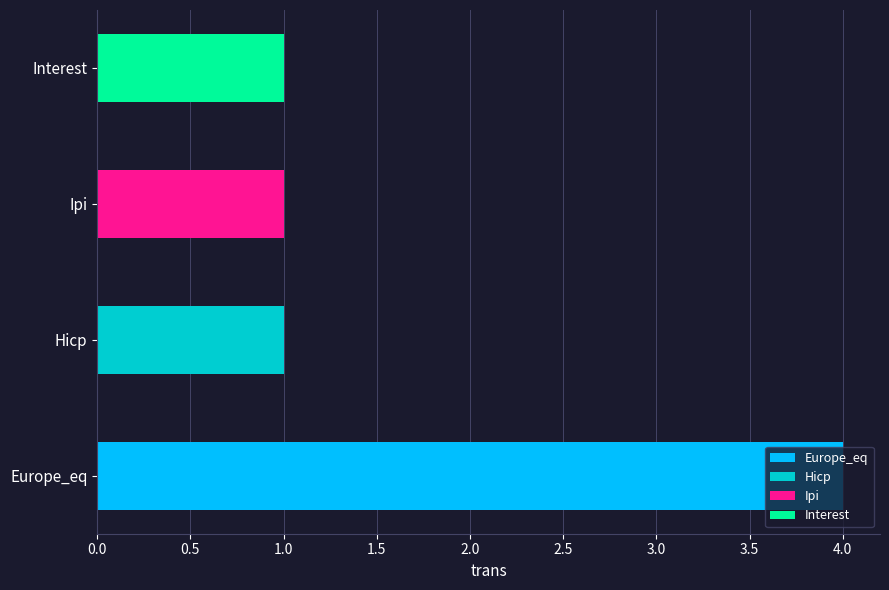

What is the change in value from Europe_eq to Hicp?

-3